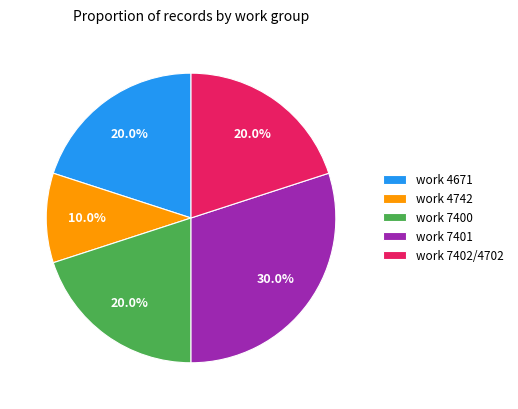

What is the total percentage of work 4742 and work 7402/4702?

30.0%